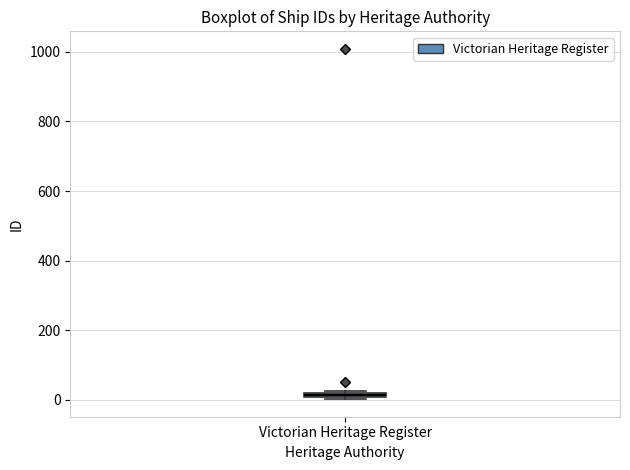

Where is the upper edge of the box for Victorian Heritage Register on the y-axis? The values are not printed on the chart, so give them approximately, as read against the axis.

20